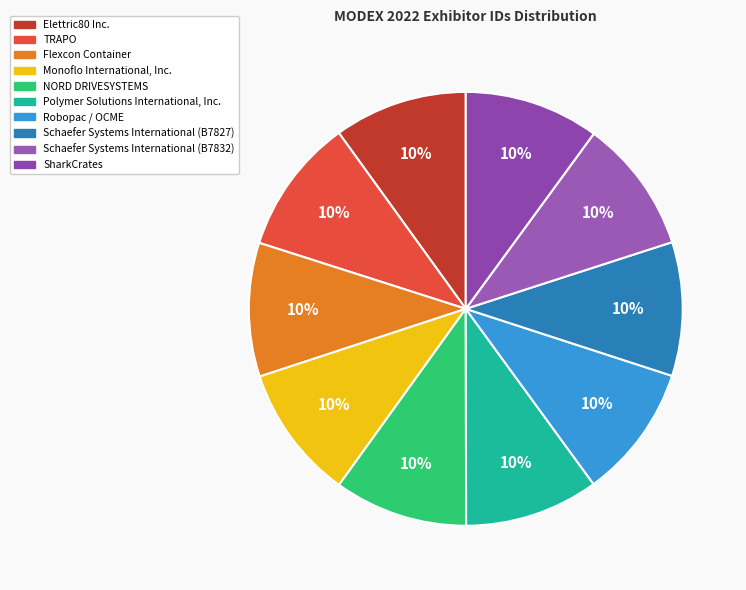

How many slices are in this pie chart?

10